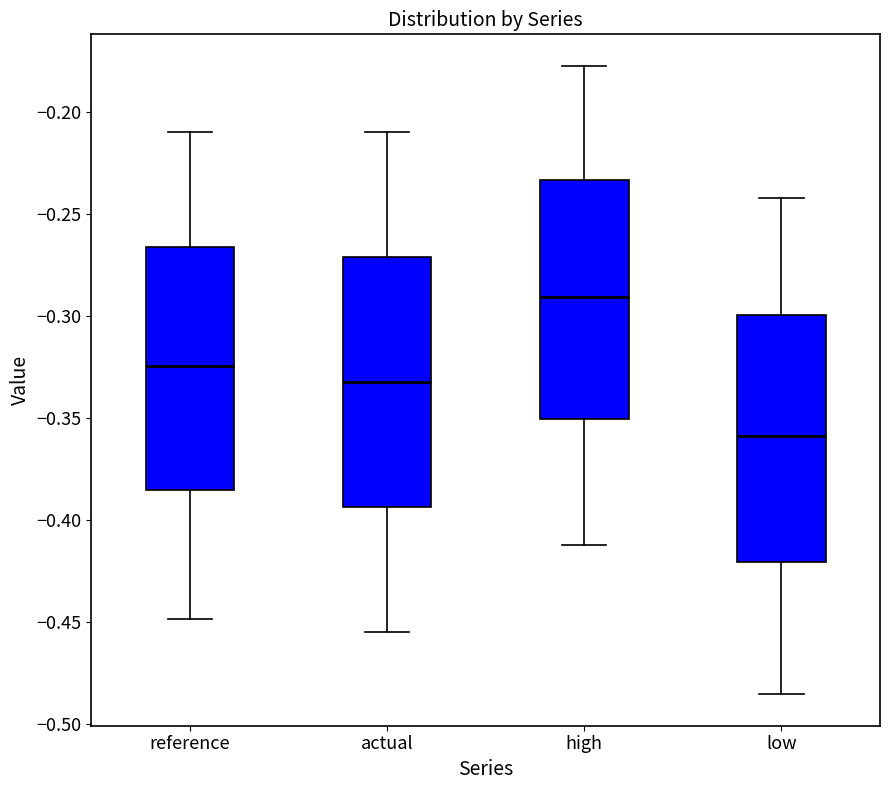

Reading left to right, transcribe this box plot: for each box, give where its median line is, the range the box spans, and where its two whiskers end, as read against the y-axis. The values are not printed on the chart, so give them approximately, as read against the axis.

reference: median -0.325, box -0.385 to -0.265, whiskers -0.450 to -0.210
actual: median -0.330, box -0.395 to -0.270, whiskers -0.455 to -0.210
high: median -0.290, box -0.350 to -0.235, whiskers -0.410 to -0.175
low: median -0.360, box -0.420 to -0.300, whiskers -0.485 to -0.240